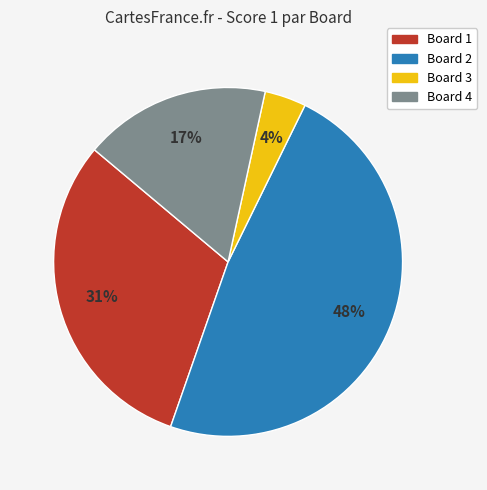

How many slices are in this pie chart?

4